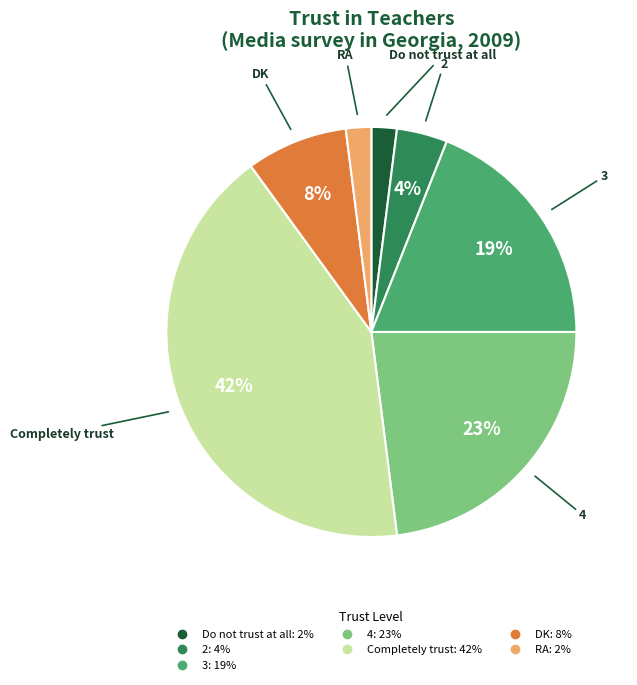

Is it true that 2 is 18% of the pie?

False